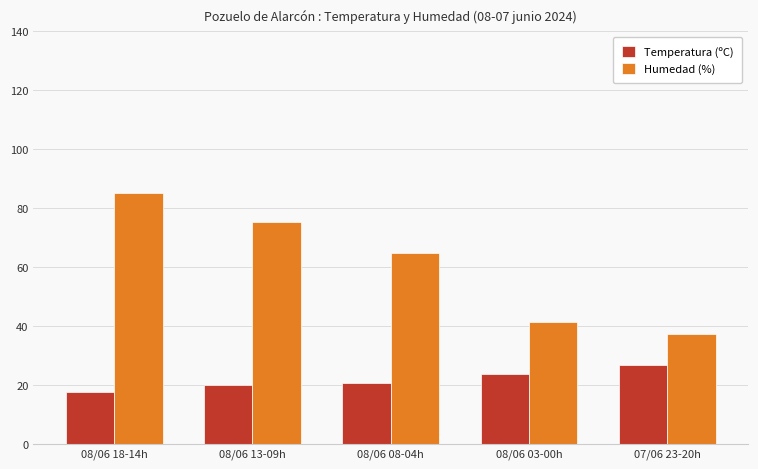

Between 08/06 08-04h and 07/06 23-20h, which series saw the biggest shift?

Humedad (%)